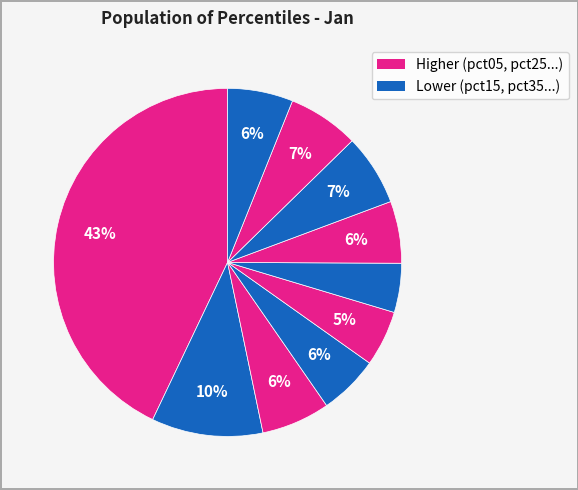

How many slices are in this pie chart?

10